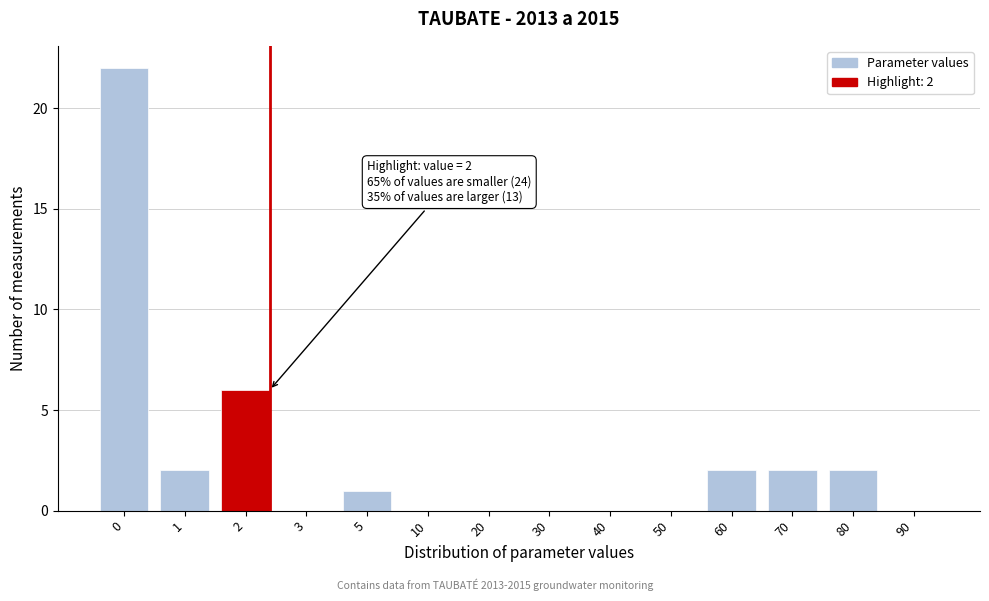

Reading left to right, transcribe all the data shown in this chart.

0=22	1=2	2=6	3=0	5=1	10=0	20=0	30=0	40=0	50=0	60=2	70=2	80=2	90=0